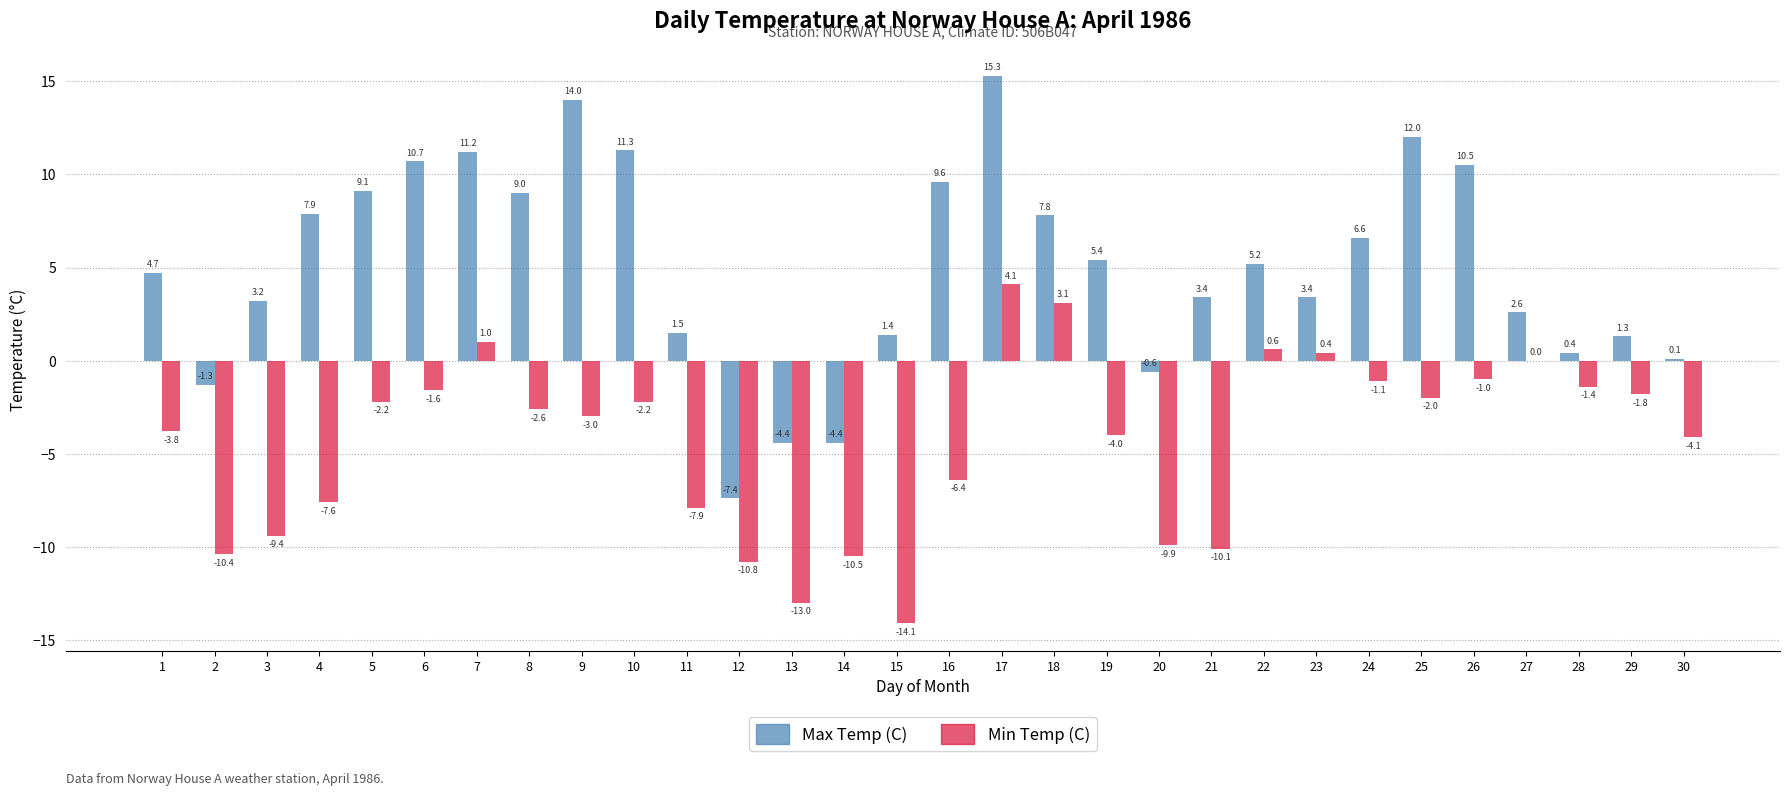

What are all the series names shown in the legend?

Max Temp (C), Min Temp (C)